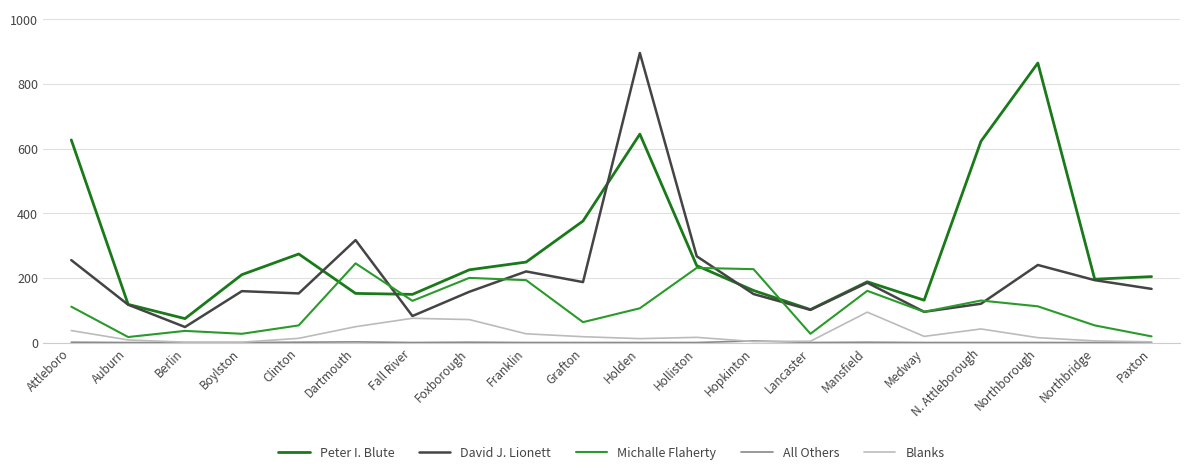

Does the chart display data point markers on the line(s)?

No